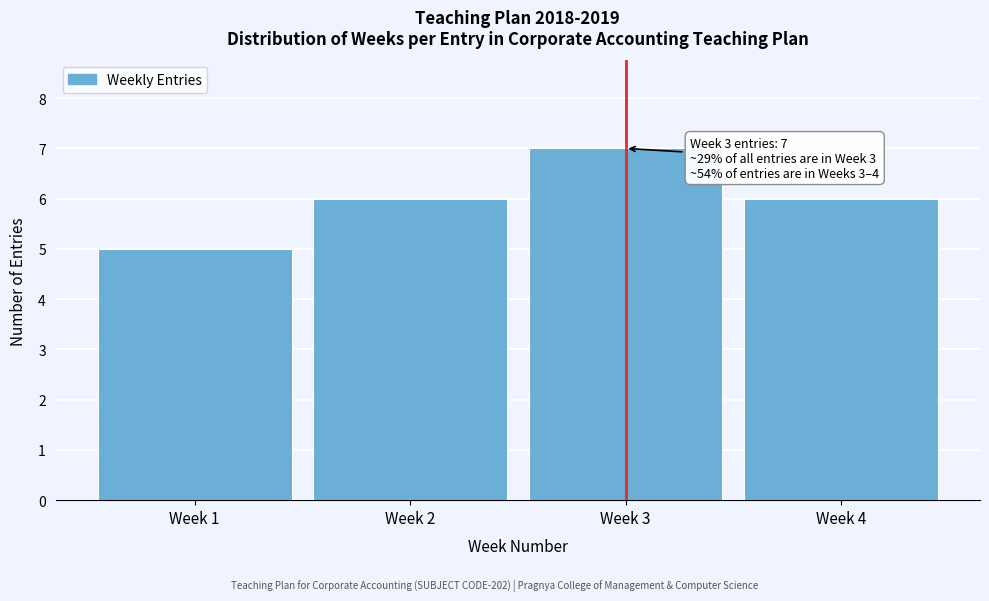

Reading right to left, list all the values displayed in this chart.

6	7	6	5